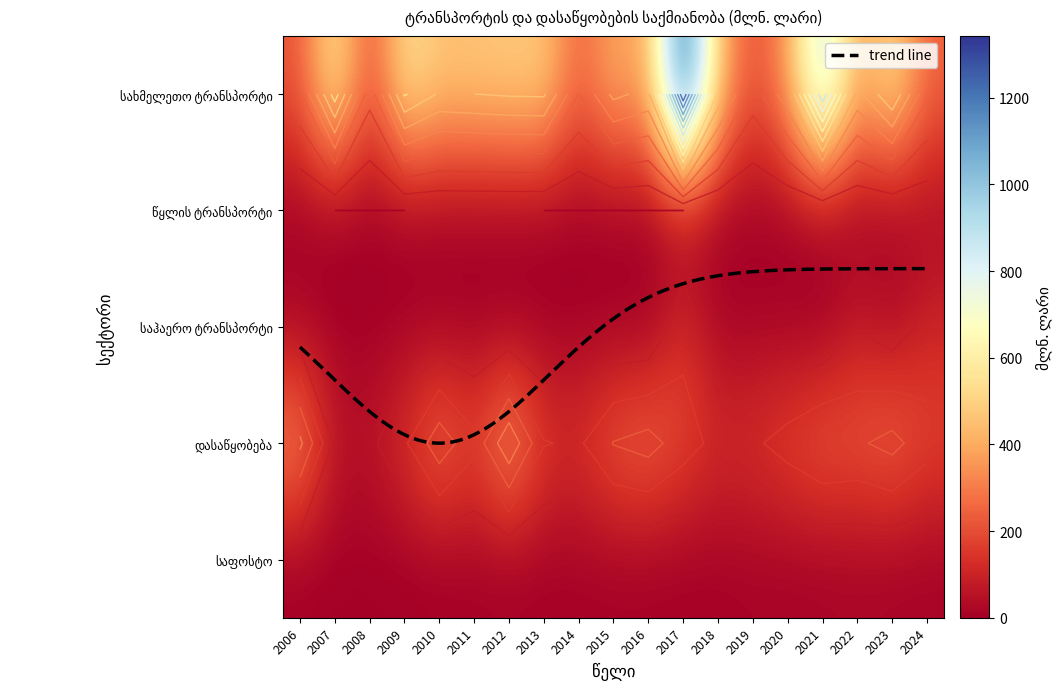

What is the greatest value displayed?

1343.0